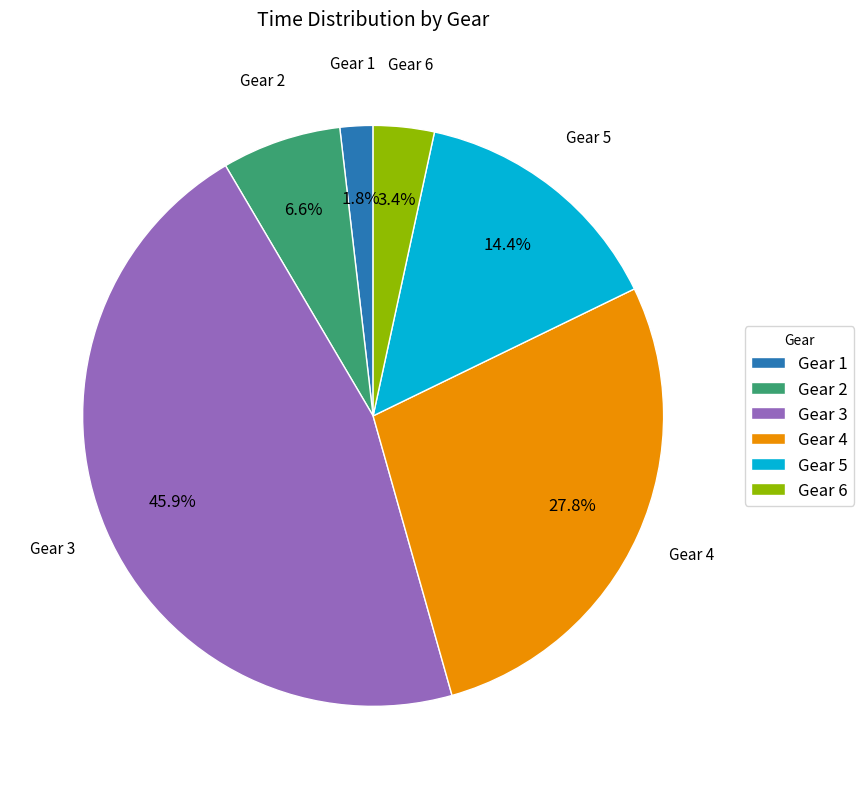

Between Gear 3 and Gear 5, which is larger?

Gear 3